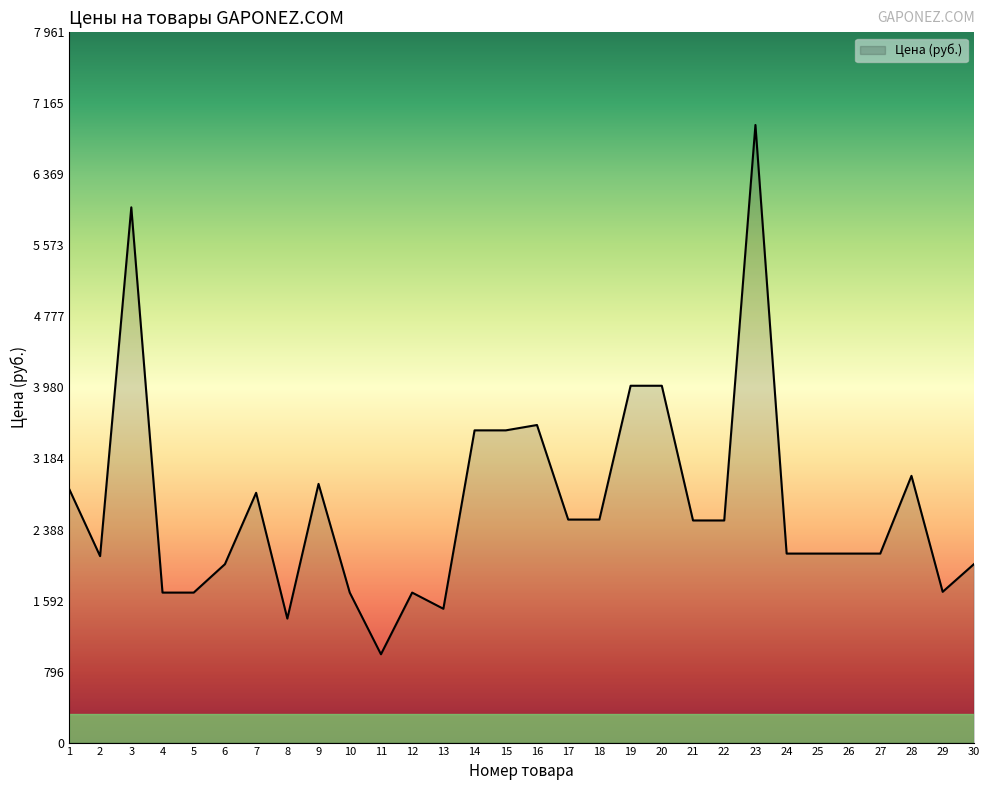

What is the sum of all values?

79863.6